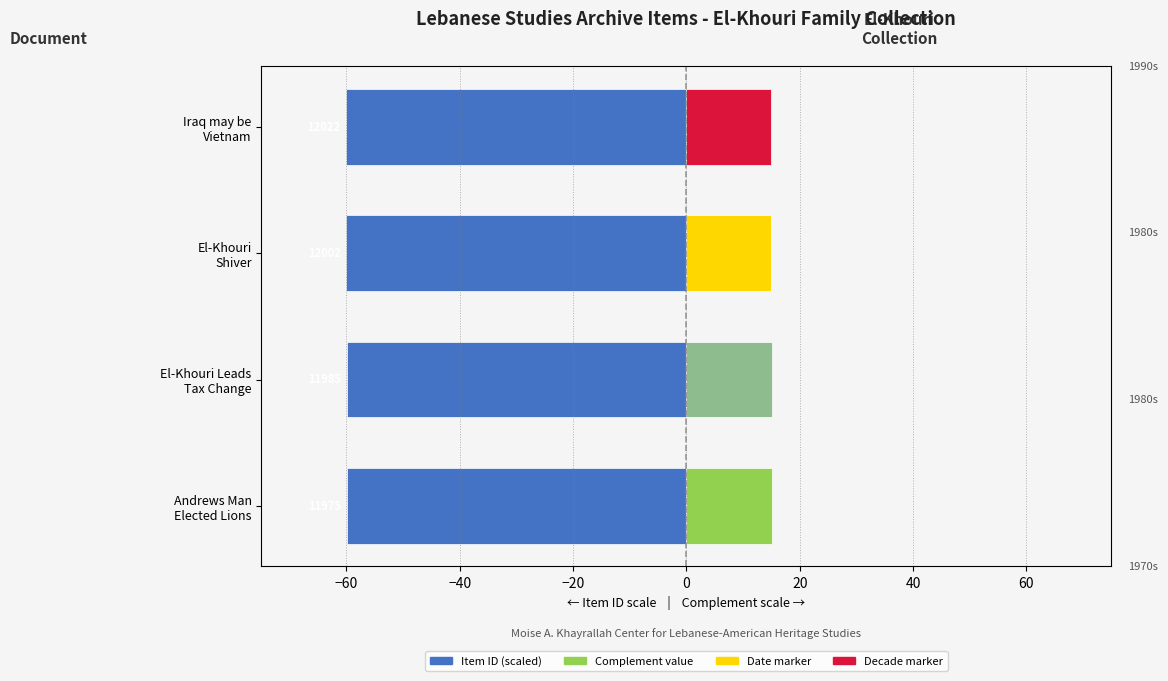

Is the value of Left (Item ID / Male proxy) at El-Khouri Leads Tax Change greater than the value of Right (Complement / Female proxy) at El-Khouri Leads Tax Change?

No